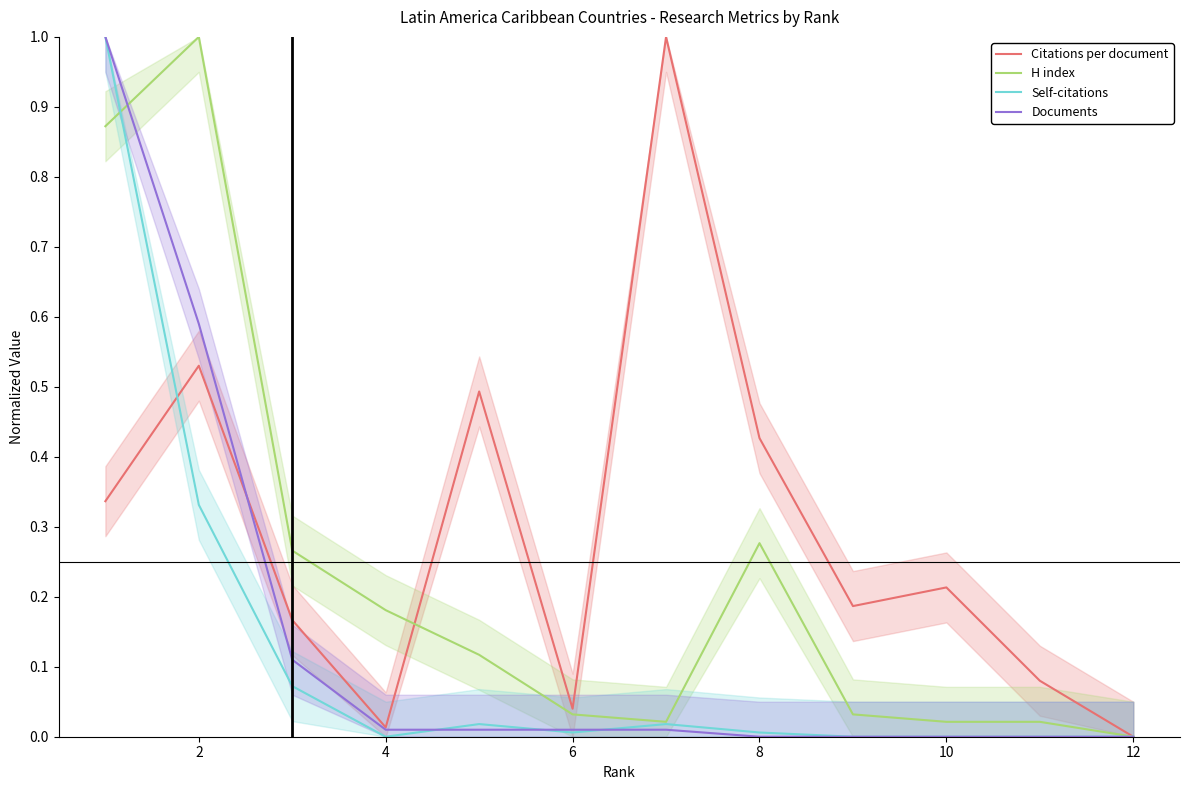

What is the highest value of the Self-citations series?

1.0